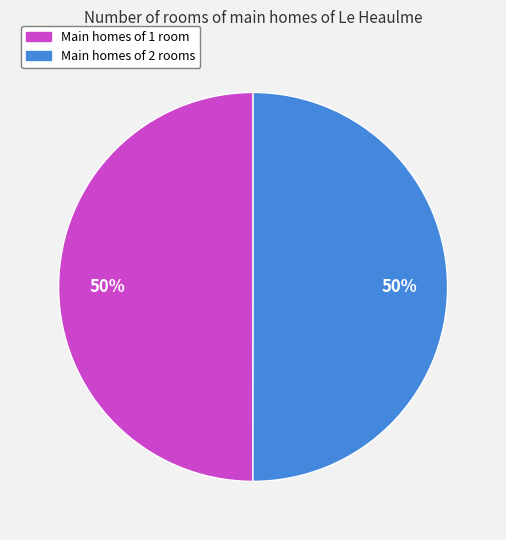

To the nearest percent, what is the average slice percentage?

50%